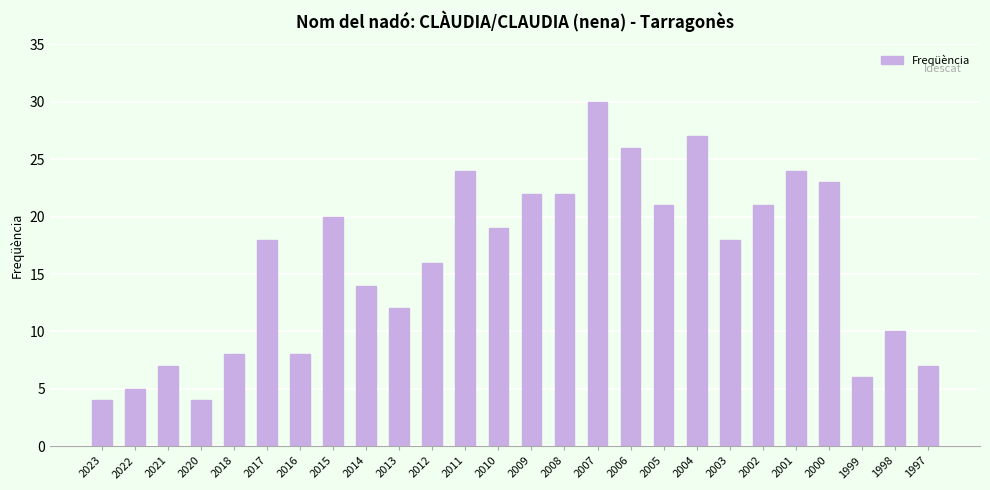

Reading left to right, transcribe all the data shown in this chart.

2023=4	2022=5	2021=7	2020=4	2018=8	2017=18	2016=8	2015=20	2014=14	2013=12	2012=16	2011=24	2010=19	2009=22	2008=22	2007=30	2006=26	2005=21	2004=27	2003=18	2002=21	2001=24	2000=23	1999=6	1998=10	1997=7